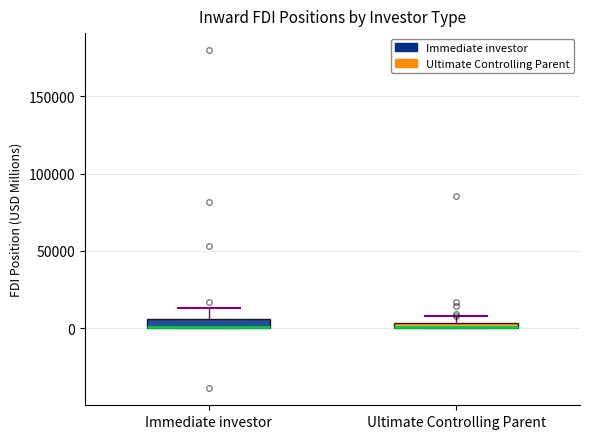

Where is the upper edge of the box for Immediate investor on the y-axis? The values are not printed on the chart, so give them approximately, as read against the axis.

5000